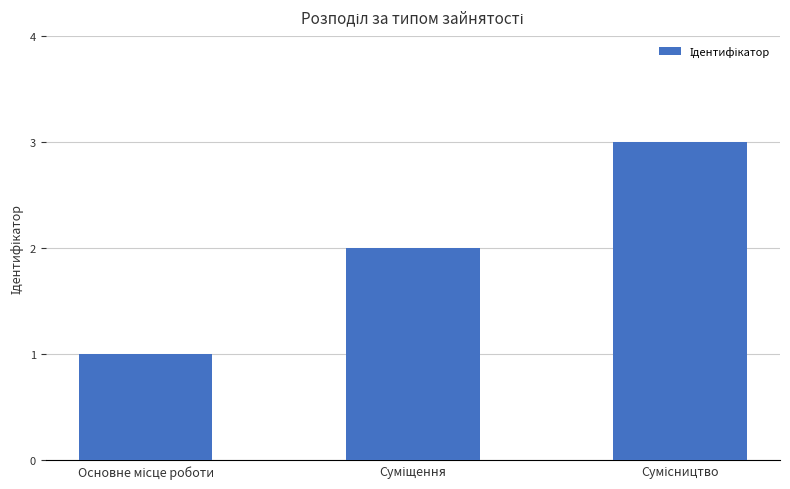

Count the values in the range 1 to 3.

3